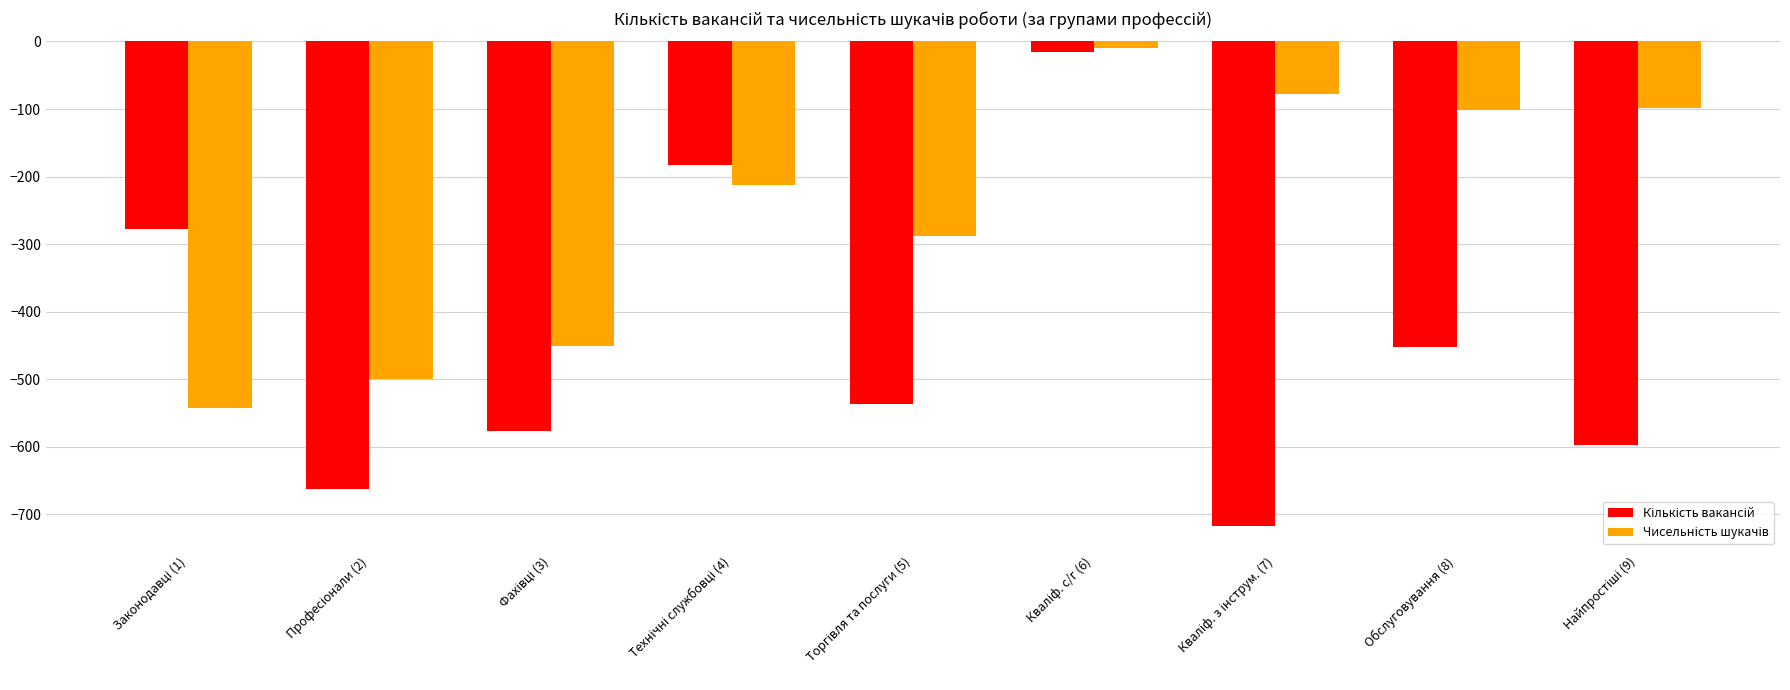

What is the difference between the highest and lowest values at Обслуговування (8)?

350